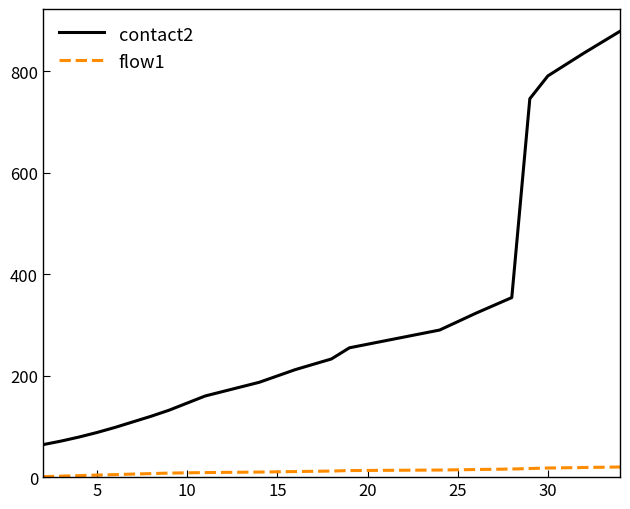

How many series are shown in this chart?

2